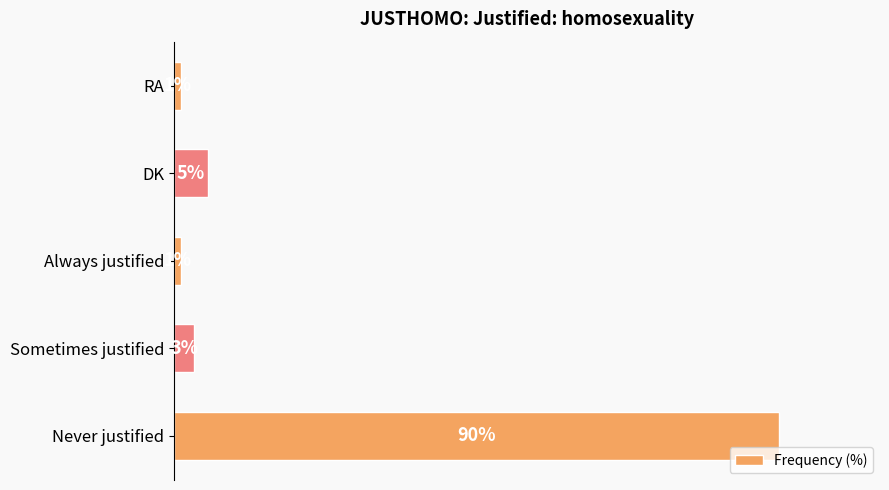

At which label is the value closest to 45?

DK